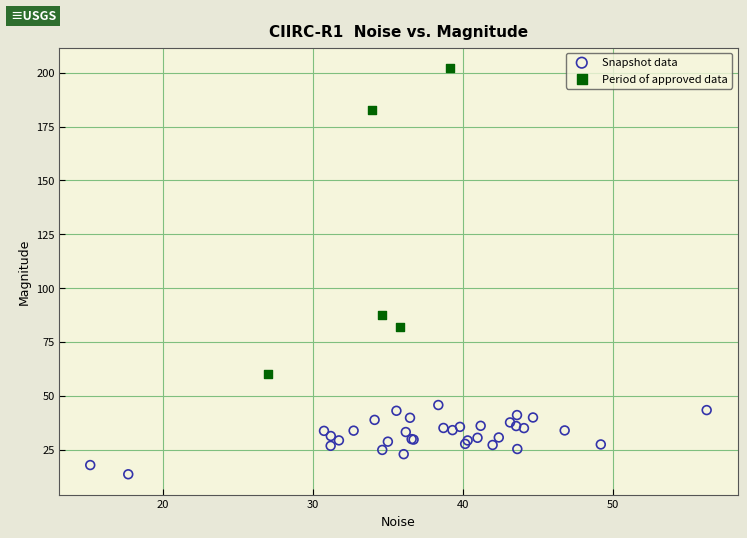

Which series has the largest Y range (max minus min)?

Period of approved data